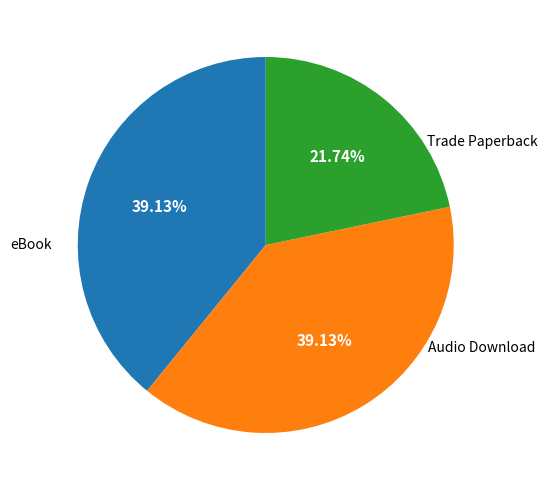

Is there any slice that represents more than half of the pie?

No